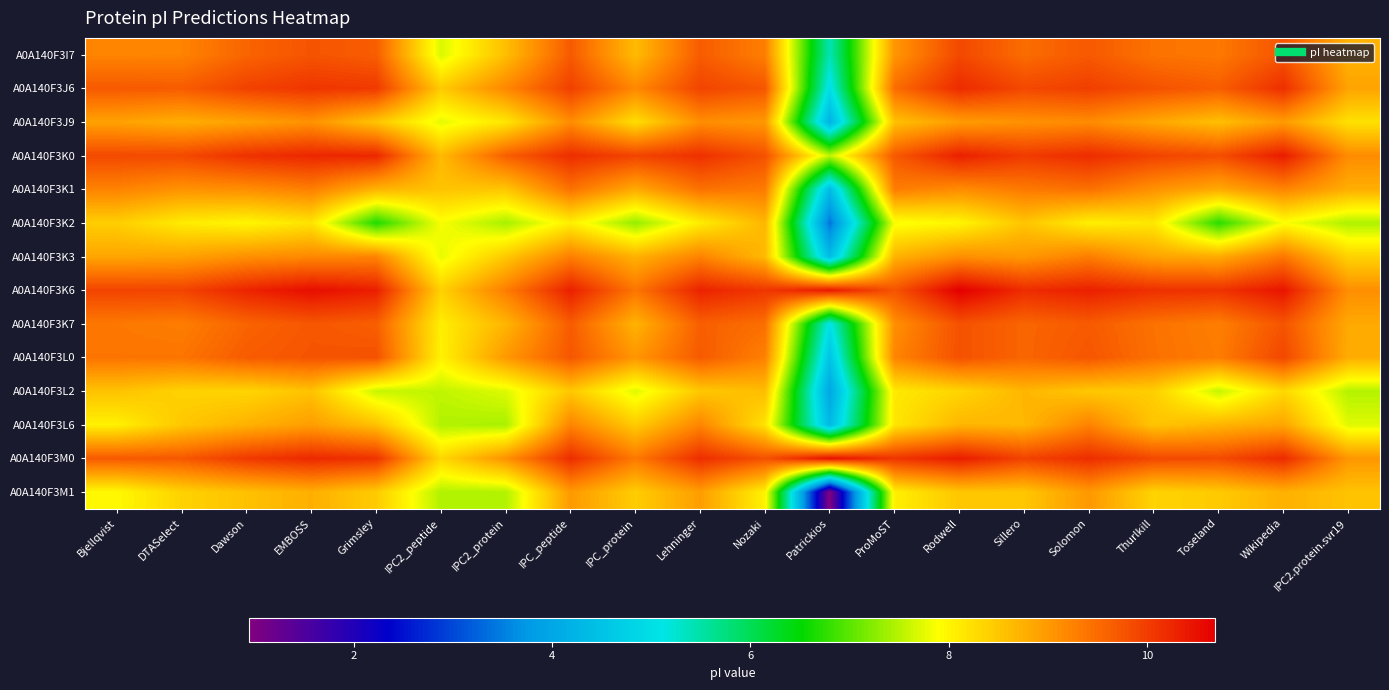

Reading right to left, transcribe all the data shown in this chart.

A0A140F3I7: IPC2.protein.svr19=8.7	Wikipedia=9.7	Toseland=9.4	Thurlkill=9.4	Solomon=9.7	Sillero=9.5	Rodwell=9.9	ProMoST=9.0	Patrickios=5.4	Nozaki=9.3	Lehninger=9.7	IPC_protein=8.6	IPC_peptide=9.7	IPC2_protein=8.6	IPC2_peptide=7.7	Grimsley=9.6	EMBOSS=9.8	Dawson=9.6	DTASelect=9.2	Bjellqvist=9.2
A0A140F3J6: IPC2.protein.svr19=8.9	Wikipedia=10.2	Toseland=9.6	Thurlkill=9.8	Solomon=10.0	Sillero=9.9	Rodwell=10.2	ProMoST=9.5	Patrickios=5.0	Nozaki=9.7	Lehninger=9.9	IPC_protein=9.2	IPC_peptide=10.0	IPC2_protein=9.2	IPC2_peptide=8.5	Grimsley=10.0	EMBOSS=10.1	Dawson=10.0	DTASelect=9.7	Bjellqvist=9.7
A0A140F3J9: IPC2.protein.svr19=8.2	Wikipedia=9.0	Toseland=8.6	Thurlkill=8.8	Solomon=9.2	Sillero=9.1	Rodwell=9.0	ProMoST=8.6	Patrickios=4.2	Nozaki=9.0	Lehninger=9.1	IPC_protein=8.2	IPC_peptide=9.1	IPC2_protein=8.2	IPC2_peptide=7.7	Grimsley=8.5	EMBOSS=9.1	Dawson=8.9	DTASelect=8.8	Bjellqvist=8.9
A0A140F3K0: IPC2.protein.svr19=9.1	Wikipedia=10.4	Toseland=9.8	Thurlkill=9.9	Solomon=10.2	Sillero=10.0	Rodwell=10.3	ProMoST=9.7	Patrickios=7.6	Nozaki=9.8	Lehninger=10.1	IPC_protein=9.9	IPC_peptide=10.2	IPC2_protein=9.6	IPC2_peptide=8.6	Grimsley=10.2	EMBOSS=10.2	Dawson=10.1	DTASelect=9.9	Bjellqvist=9.9
A0A140F3K1: IPC2.protein.svr19=8.8	Wikipedia=9.2	Toseland=8.8	Thurlkill=9.1	Solomon=9.4	Sillero=9.3	Rodwell=9.1	ProMoST=9.3	Patrickios=4.4	Nozaki=9.3	Lehninger=9.4	IPC_protein=8.8	IPC_peptide=9.4	IPC2_protein=8.5	IPC2_peptide=8.5	Grimsley=8.7	EMBOSS=9.3	Dawson=9.1	DTASelect=9.1	Bjellqvist=9.2
A0A140F3K2: IPC2.protein.svr19=7.4	Wikipedia=7.9	Toseland=6.7	Thurlkill=8.1	Solomon=8.1	Sillero=8.5	Rodwell=8.0	ProMoST=7.8	Patrickios=3.4	Nozaki=8.7	Lehninger=8.1	IPC_protein=7.3	IPC_peptide=8.1	IPC2_protein=7.4	IPC2_peptide=7.9	Grimsley=6.7	EMBOSS=8.2	Dawson=8.0	DTASelect=8.1	Bjellqvist=8.4
A0A140F3K3: IPC2.protein.svr19=8.4	Wikipedia=9.4	Toseland=8.8	Thurlkill=8.9	Solomon=9.3	Sillero=9.0	Rodwell=9.1	ProMoST=8.7	Patrickios=4.4	Nozaki=8.6	Lehninger=9.2	IPC_protein=8.7	IPC_peptide=9.3	IPC2_protein=8.5	IPC2_peptide=7.8	Grimsley=9.2	EMBOSS=9.2	Dawson=9.1	DTASelect=8.9	Bjellqvist=8.9
A0A140F3K6: IPC2.protein.svr19=9.1	Wikipedia=10.4	Toseland=10.1	Thurlkill=10.1	Solomon=10.3	Sillero=10.2	Rodwell=10.7	ProMoST=9.8	Patrickios=10.4	Nozaki=10.1	Lehninger=10.3	IPC_protein=9.4	IPC_peptide=10.3	IPC2_protein=9.3	IPC2_peptide=8.4	Grimsley=10.3	EMBOSS=10.5	Dawson=10.3	DTASelect=9.9	Bjellqvist=9.9
A0A140F3K7: IPC2.protein.svr19=8.8	Wikipedia=9.8	Toseland=9.3	Thurlkill=9.4	Solomon=9.7	Sillero=9.6	Rodwell=9.8	ProMoST=9.1	Patrickios=5.0	Nozaki=9.5	Lehninger=9.6	IPC_protein=8.7	IPC_peptide=9.7	IPC2_protein=8.7	IPC2_peptide=8.1	Grimsley=9.6	EMBOSS=9.7	Dawson=9.6	DTASelect=9.3	Bjellqvist=9.4
A0A140F3L0: IPC2.protein.svr19=8.8	Wikipedia=9.9	Toseland=9.3	Thurlkill=9.4	Solomon=9.7	Sillero=9.6	Rodwell=9.8	ProMoST=9.2	Patrickios=4.5	Nozaki=9.3	Lehninger=9.7	IPC_protein=9.0	IPC_peptide=9.7	IPC2_protein=9.0	IPC2_peptide=8.0	Grimsley=9.8	EMBOSS=9.8	Dawson=9.7	DTASelect=9.4	Bjellqvist=9.4
A0A140F3L2: IPC2.protein.svr19=7.5	Wikipedia=8.3	Toseland=7.6	Thurlkill=8.4	Solomon=8.5	Sillero=8.7	Rodwell=8.3	ProMoST=8.1	Patrickios=4.0	Nozaki=8.6	Lehninger=8.5	IPC_protein=7.7	IPC_peptide=8.5	IPC2_protein=7.7	IPC2_peptide=7.6	Grimsley=7.6	EMBOSS=8.6	Dawson=8.3	DTASelect=8.4	Bjellqvist=8.6
A0A140F3L6: IPC2.protein.svr19=7.7	Wikipedia=8.9	Toseland=8.7	Thurlkill=8.5	Solomon=9.2	Sillero=8.7	Rodwell=8.7	ProMoST=8.2	Patrickios=4.3	Nozaki=8.2	Lehninger=9.2	IPC_protein=8.4	IPC_peptide=9.2	IPC2_protein=7.4	IPC2_peptide=7.5	Grimsley=8.6	EMBOSS=8.9	Dawson=8.7	DTASelect=8.5	Bjellqvist=8.0
A0A140F3M0: IPC2.protein.svr19=9.0	Wikipedia=10.2	Toseland=9.9	Thurlkill=9.9	Solomon=10.2	Sillero=9.9	Rodwell=10.4	ProMoST=10.1	Patrickios=10.5	Nozaki=9.8	Lehninger=10.2	IPC_protein=9.3	IPC_peptide=10.2	IPC2_protein=9.1	IPC2_peptide=8.3	Grimsley=10.1	EMBOSS=10.2	Dawson=10.0	DTASelect=9.7	Bjellqvist=9.7
A0A140F3M1: IPC2.protein.svr19=8.5	Wikipedia=8.7	Toseland=8.5	Thurlkill=8.4	Solomon=9.0	Sillero=8.5	Rodwell=8.5	ProMoST=8.1	Patrickios=0.9	Nozaki=8.0	Lehninger=8.9	IPC_protein=8.4	IPC_peptide=9.0	IPC2_protein=7.5	IPC2_peptide=7.5	Grimsley=8.4	EMBOSS=8.8	Dawson=8.6	DTASelect=8.4	Bjellqvist=8.0